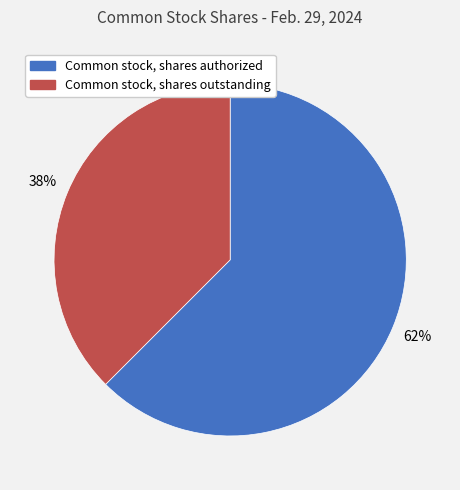

Is the sum of Common stock, shares outstanding and Common stock, shares authorized greater than half?

Yes